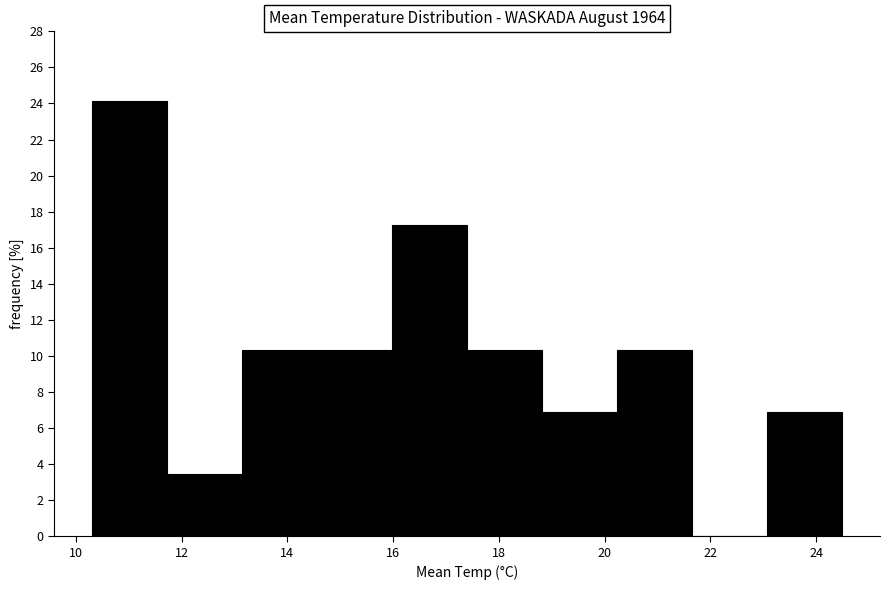

Over which range of the x-axis is the bar tallest?

10.30 to 11.72